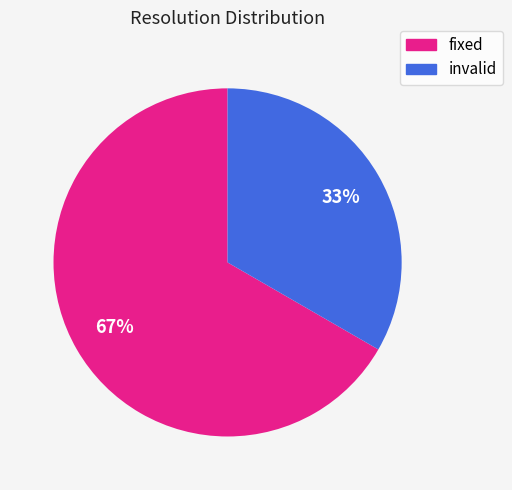

To the nearest percent, what is the combined percentage of fixed and invalid?

100%